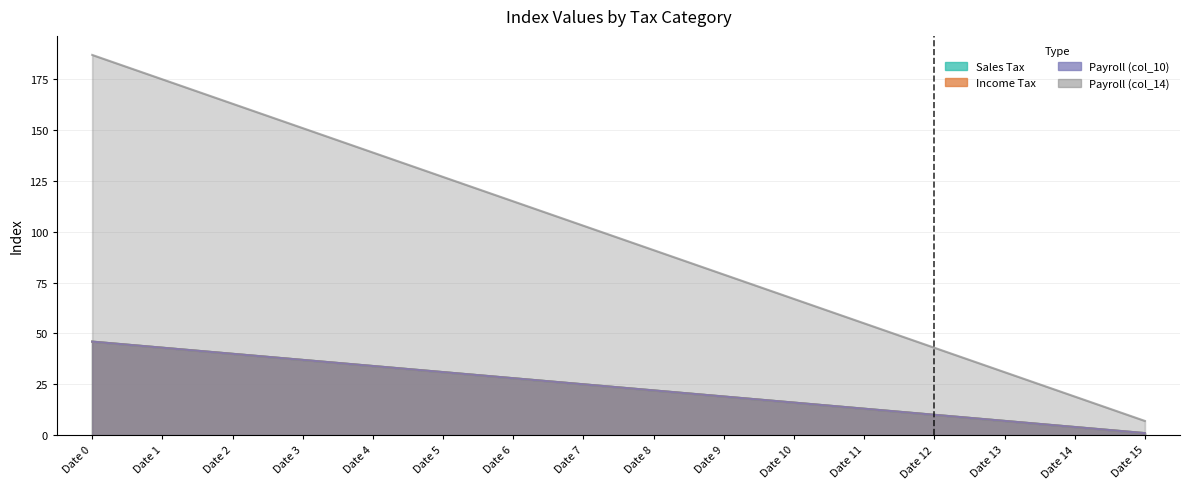

How many lines are shown in the chart?

4